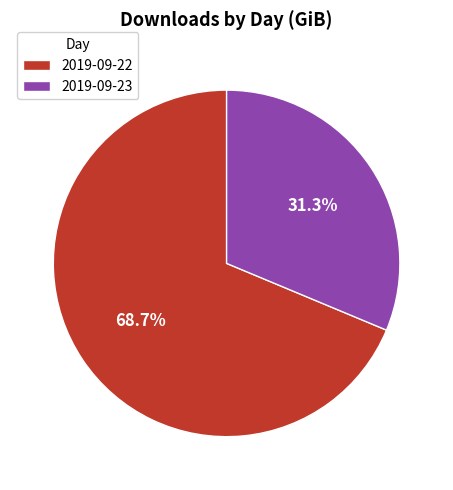

Which slice is the smallest?

2019-09-23